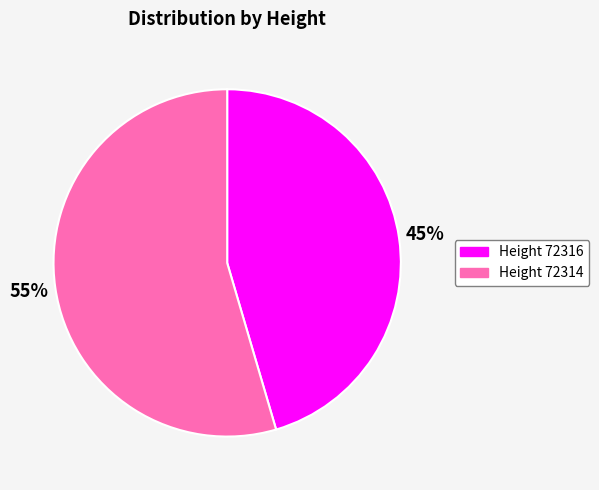

What percentage is the Height 72314 slice, to the nearest percent?

55%